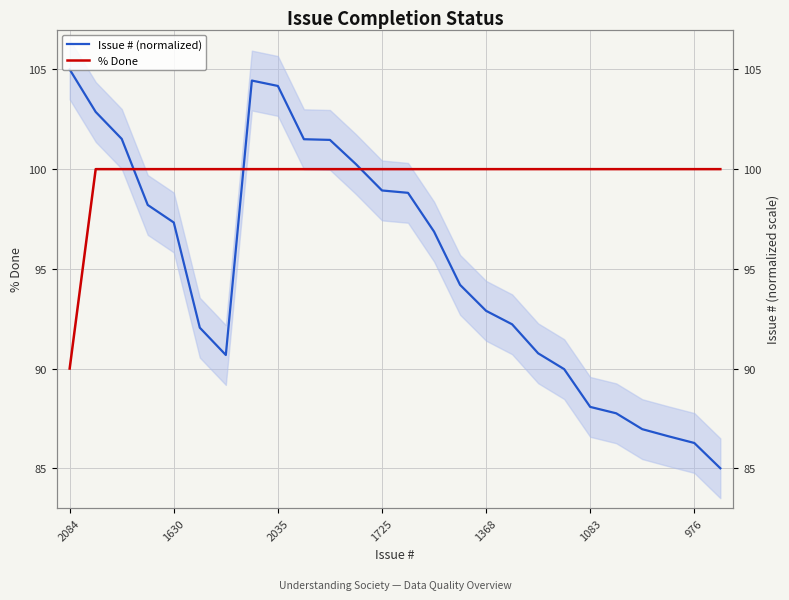

Which has a higher value, 16 or 15?

15